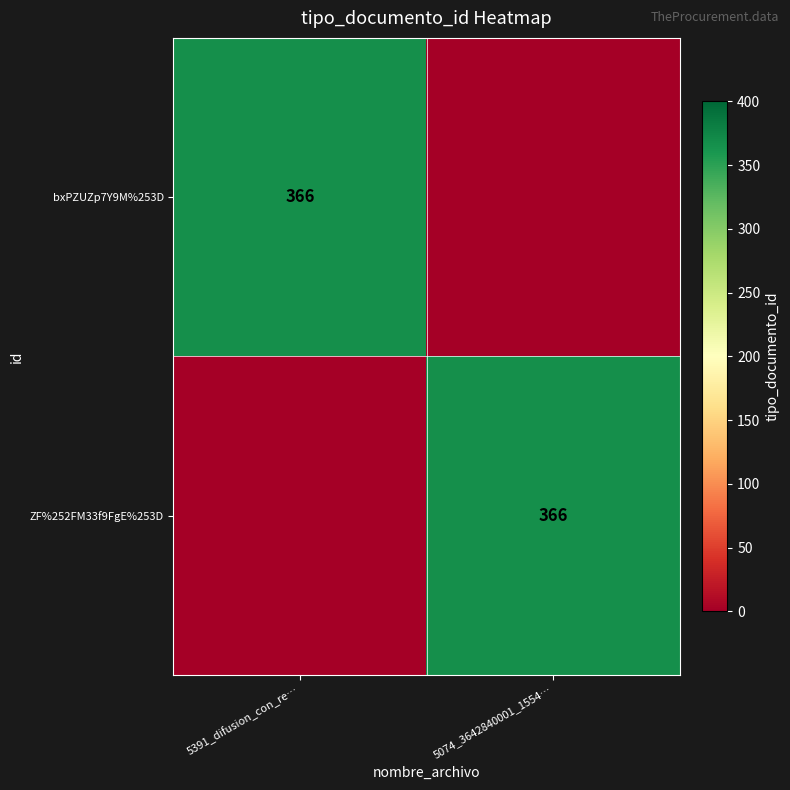

The value of bxPZUZp7Y9M%253D at 5391_difusion_con_re… is 605. True or false?

False